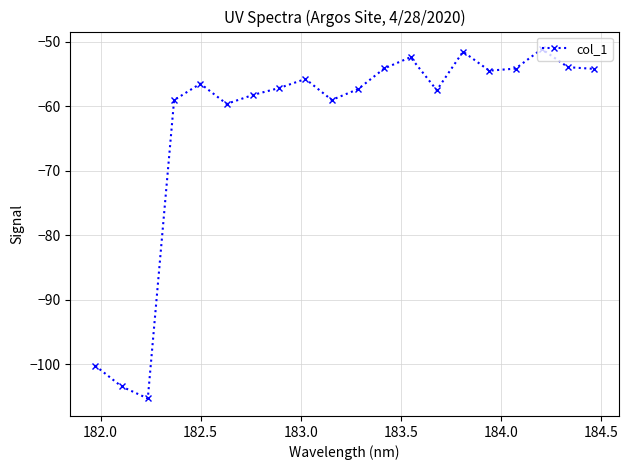

How many series are shown in this chart?

1